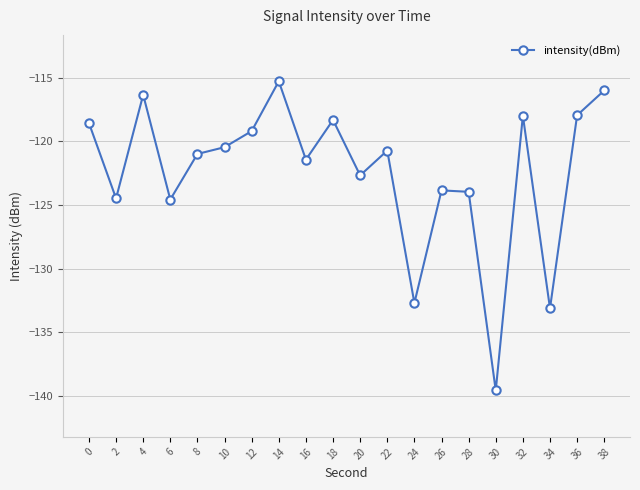

What is the greatest value displayed?

-115.3